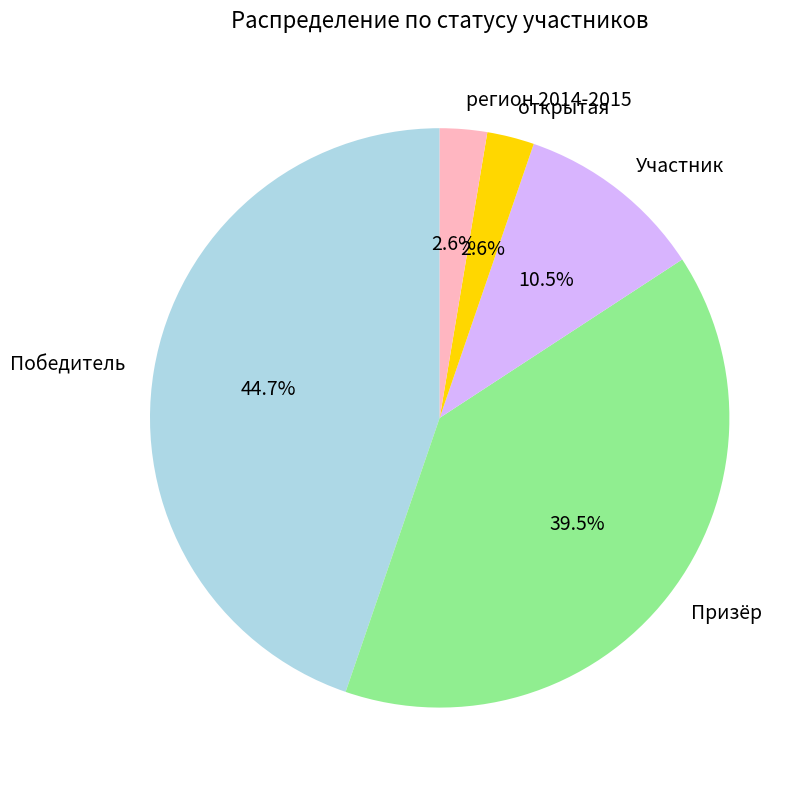

True or false: открытая accounts for 3% of the total.

True